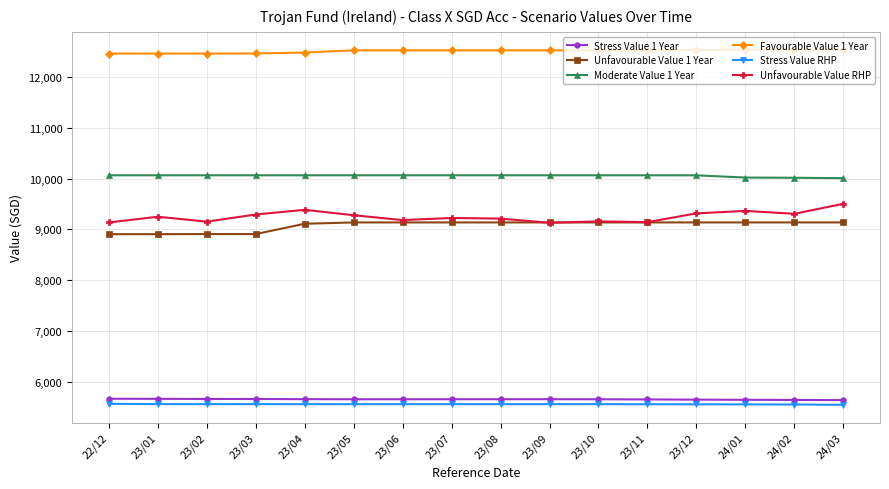

What is the value of the Favourable Value 1 Year point at the 7th from the left?

12525.9